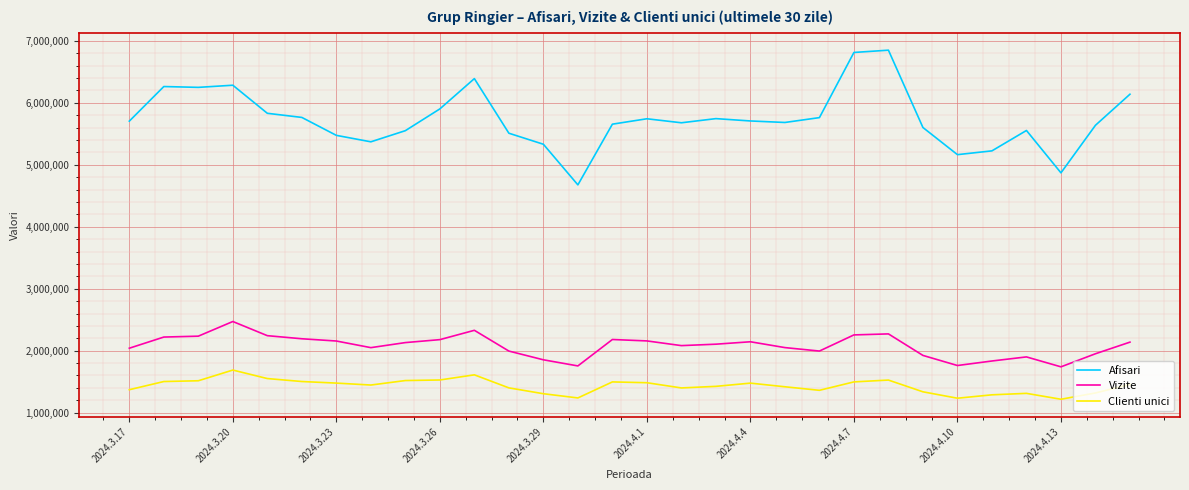

List the series in order of their peak value, lowest first.

Clienti unici, Vizite, Afisari